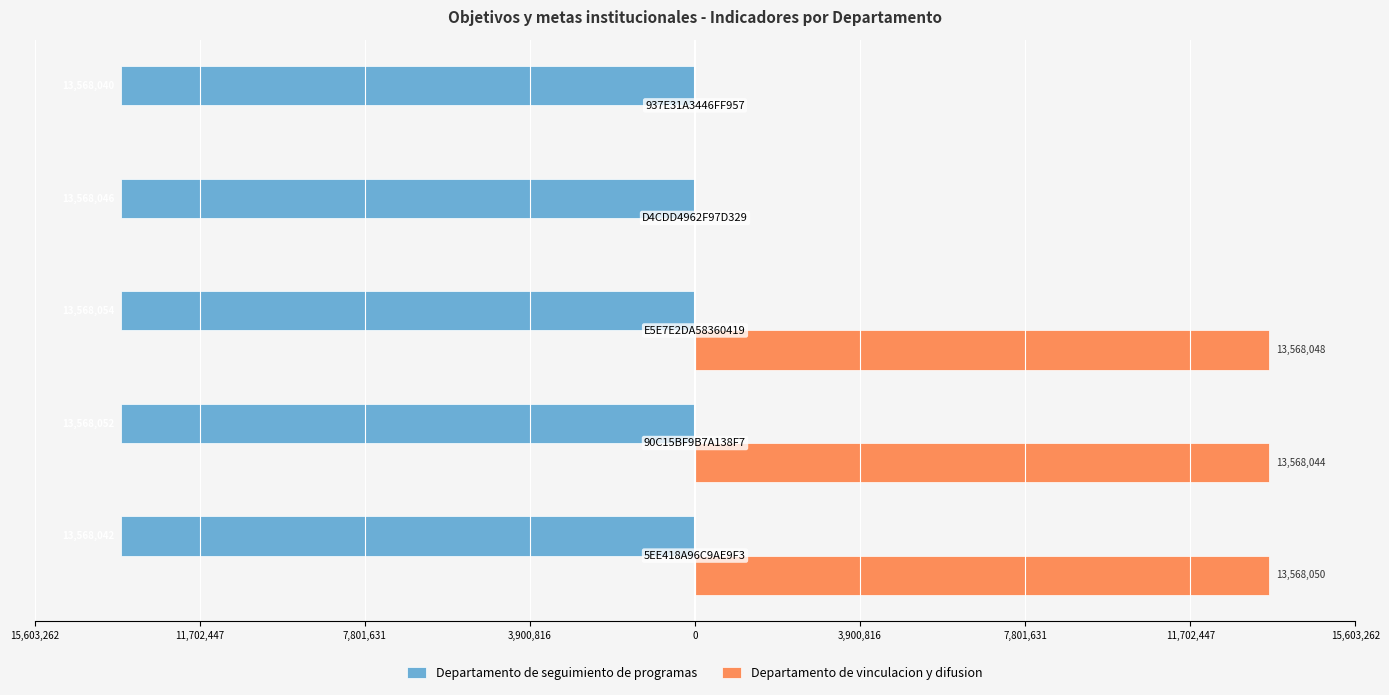

What are all the series names shown in the legend?

Departamento de seguimiento de programas, Departamento de vinculacion y difusion